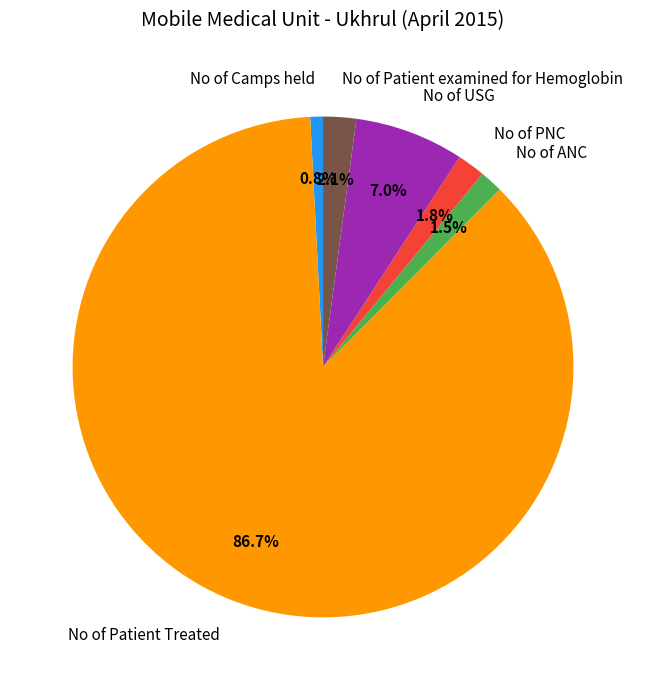

How many slices are in this pie chart?

6